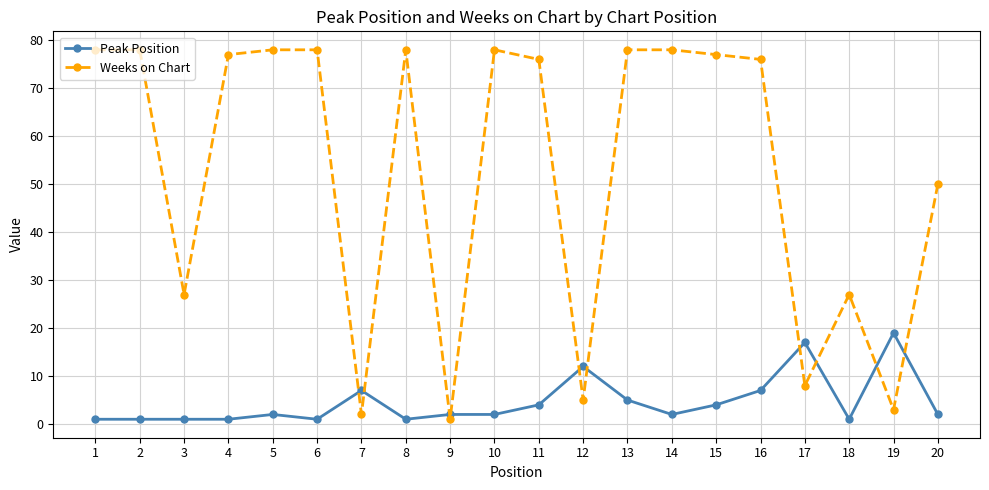

Where is the first local minimum for Weeks on Chart?

3